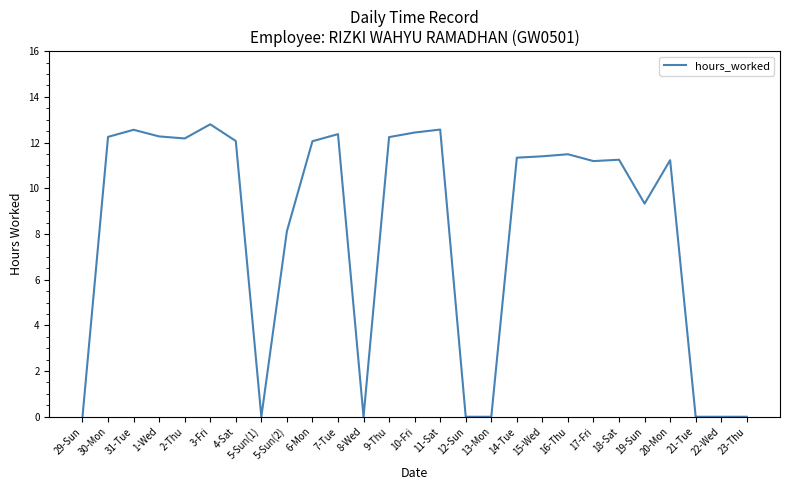

What is the ratio of the value at 19-Sun to the value at 20-Mon?

0.8